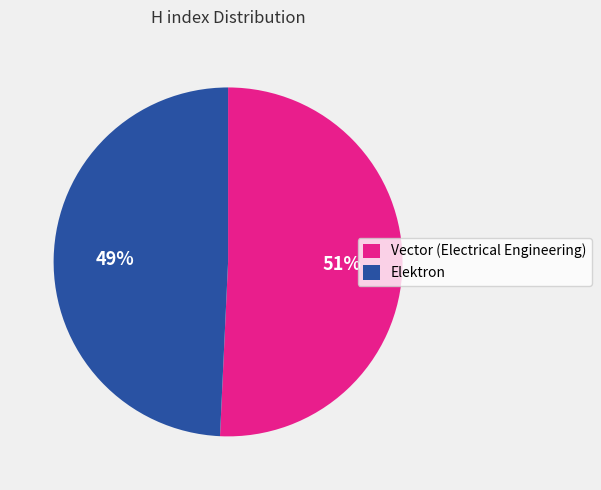

To the nearest percent, what is the average slice percentage?

50%